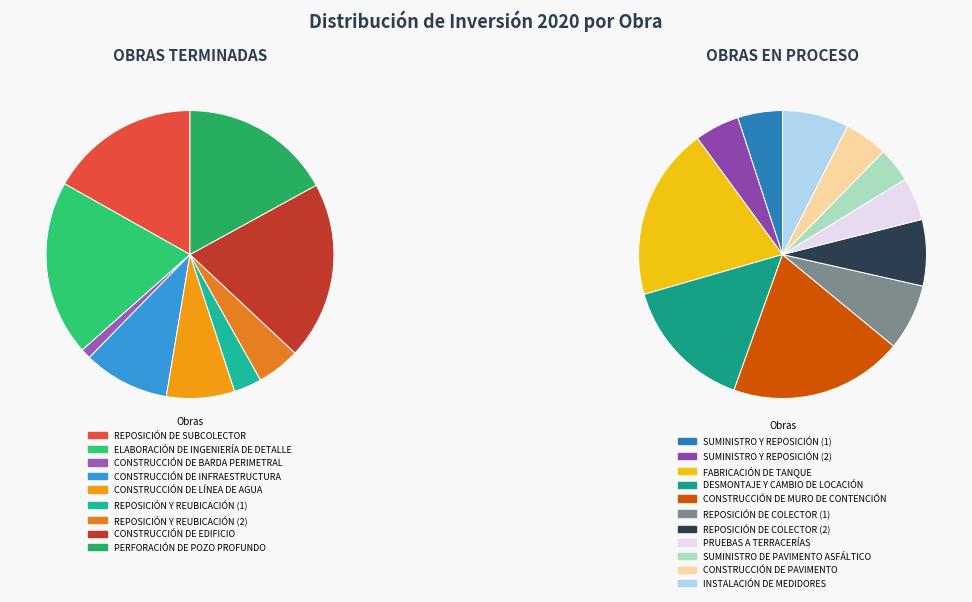

Between CONSTRUCCIÓN DE PAVIMENTO and CONSTRUCCIÓN DE BARDA PERIMETRAL, which is larger?

CONSTRUCCIÓN DE PAVIMENTO